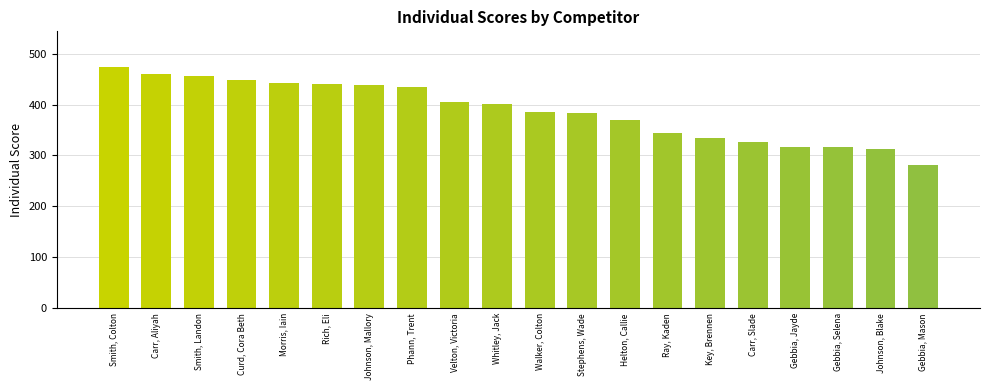

How many bars are there in total?

20